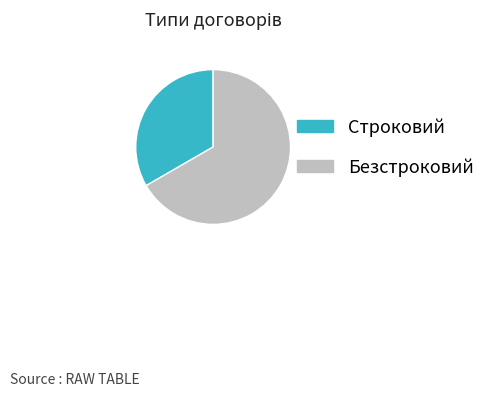

Which has a higher value, Безстроковий or Строковий?

Безстроковий